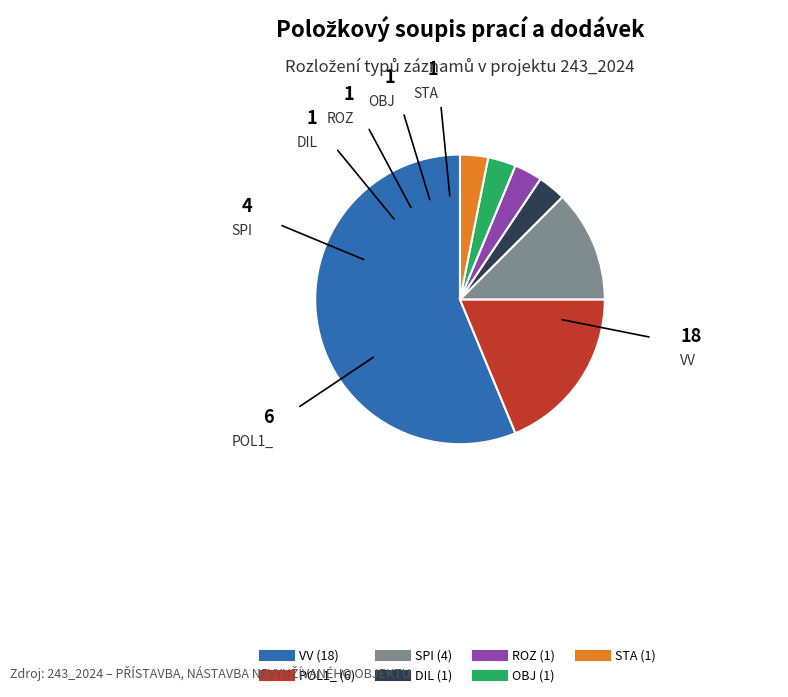

Is there any slice that represents more than half of the pie?

Yes